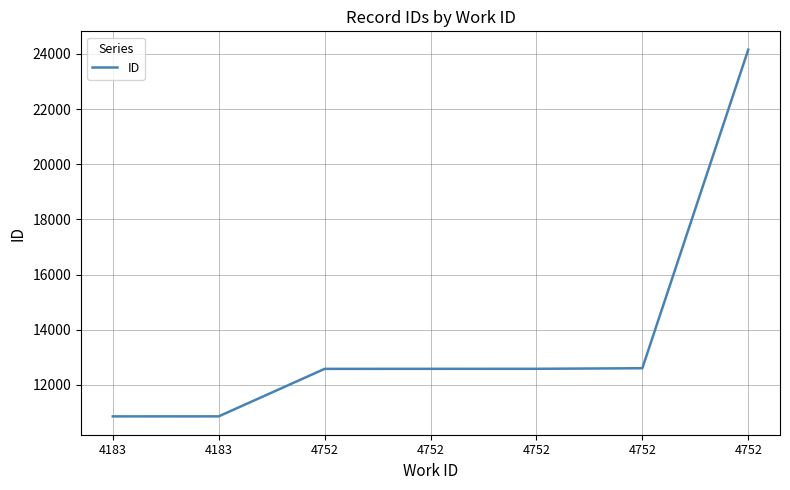

The chart shows a value of 4389 at 4752. True or false?

False